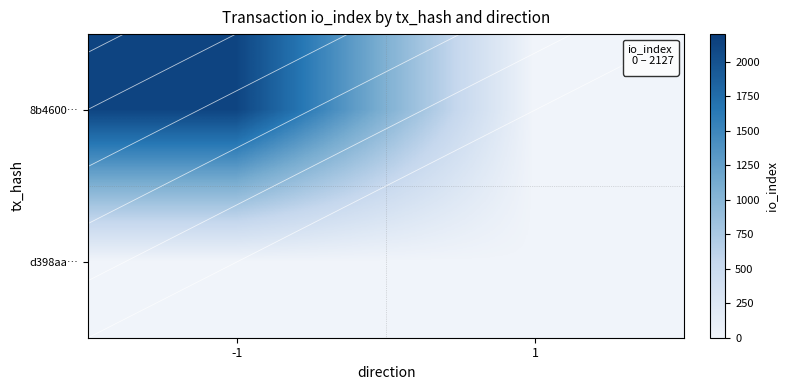

Which series has the largest range (max minus min)?

8b4600…